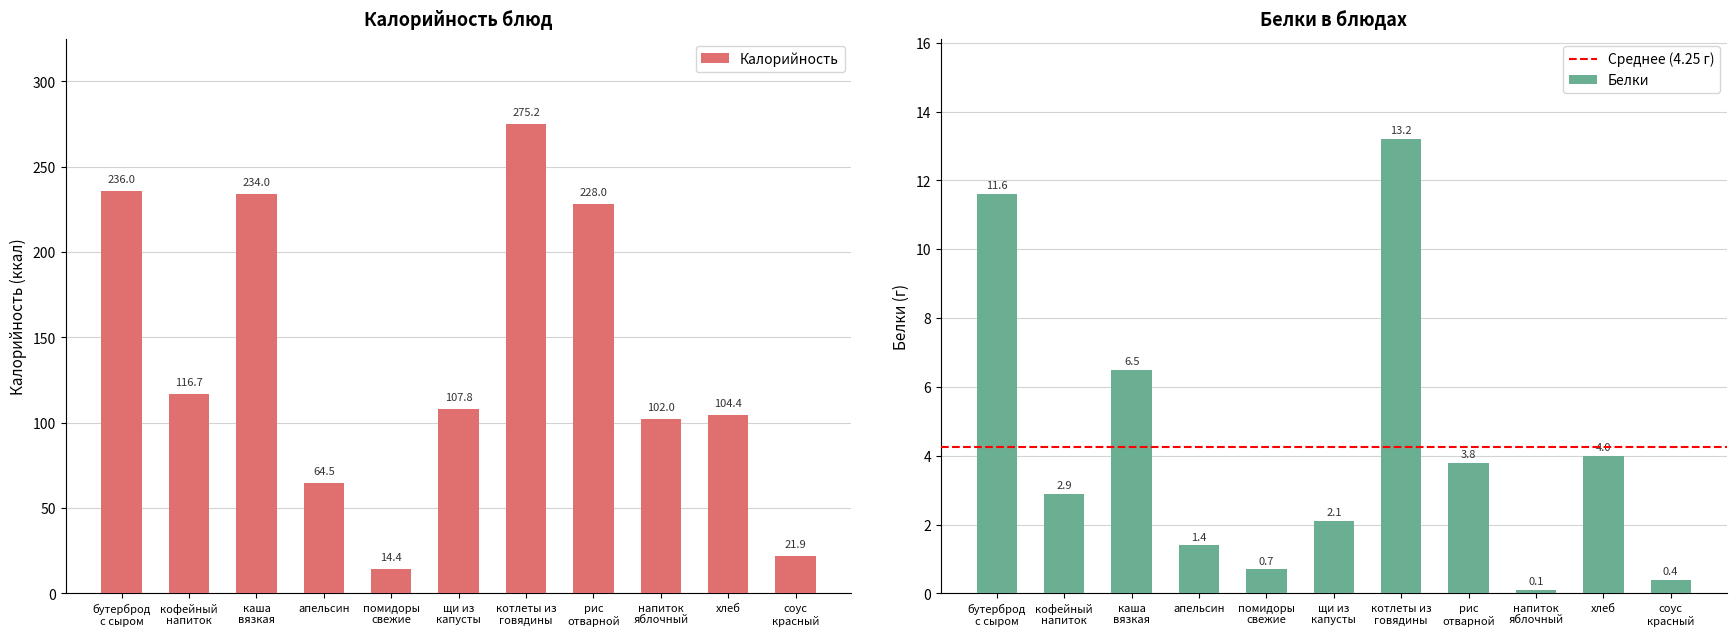

What is the lowest value of the Калорийность series?

14.4